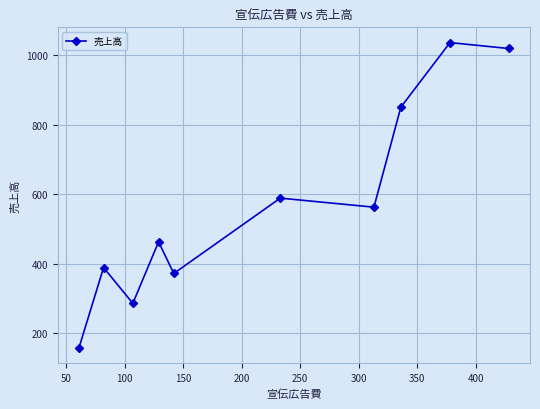

True or false: there are more than 1 points higher than both neighbors.

True